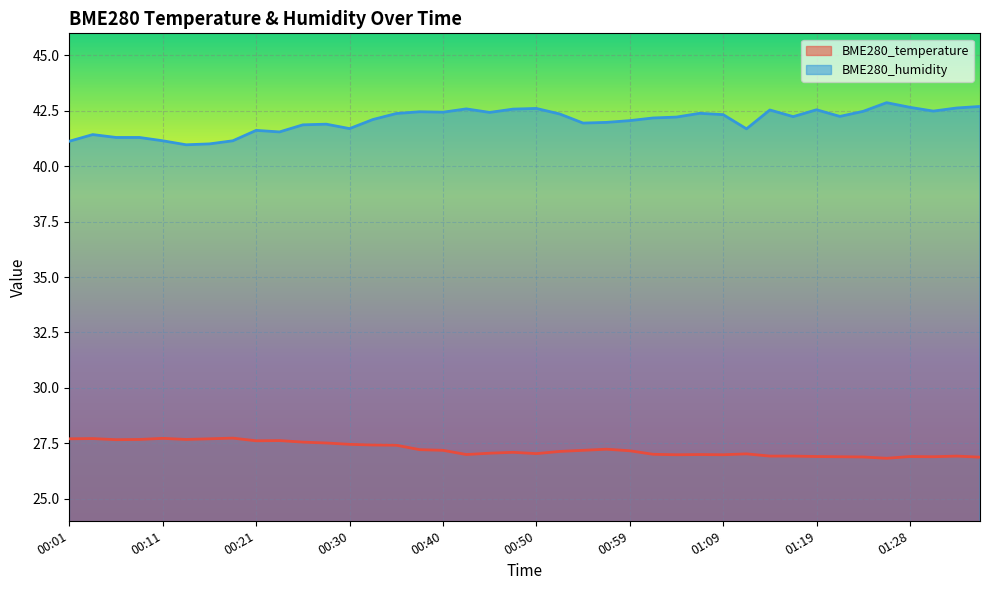

Which category has the lowest value in the BME280_temperature series?

01:26